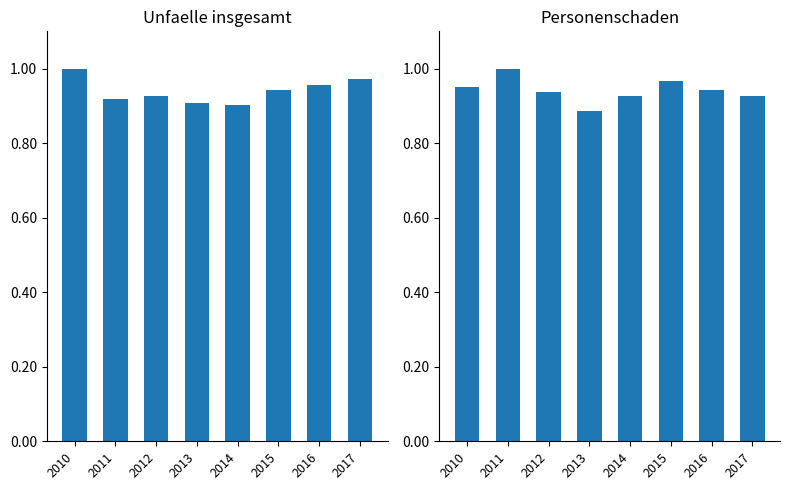

Is the value of Unfaelle insgesamt at 2010 greater than the value of Personenschaden at 2016?

Yes